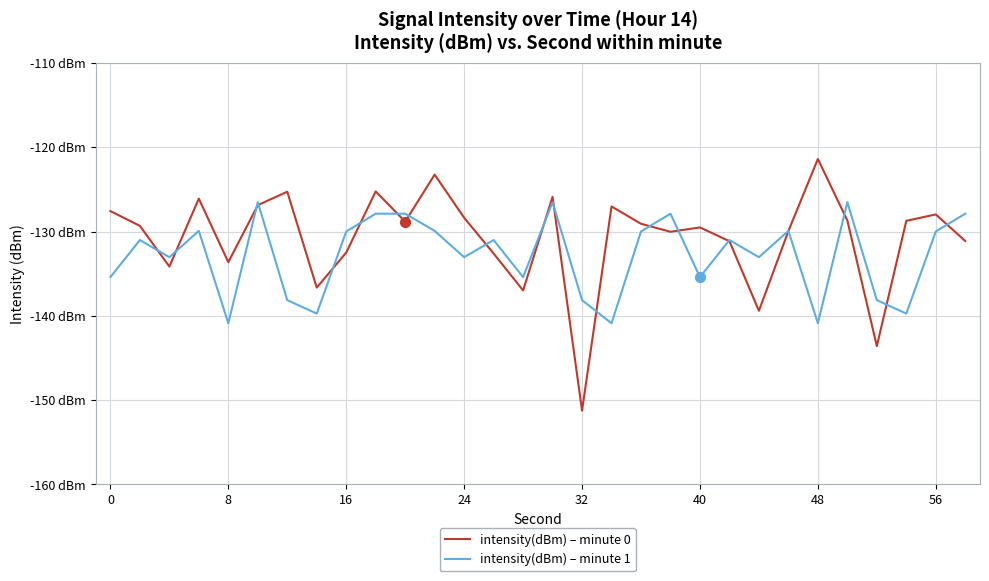

Which series has the largest total across all categories?

intensity(dBm) – minute 0